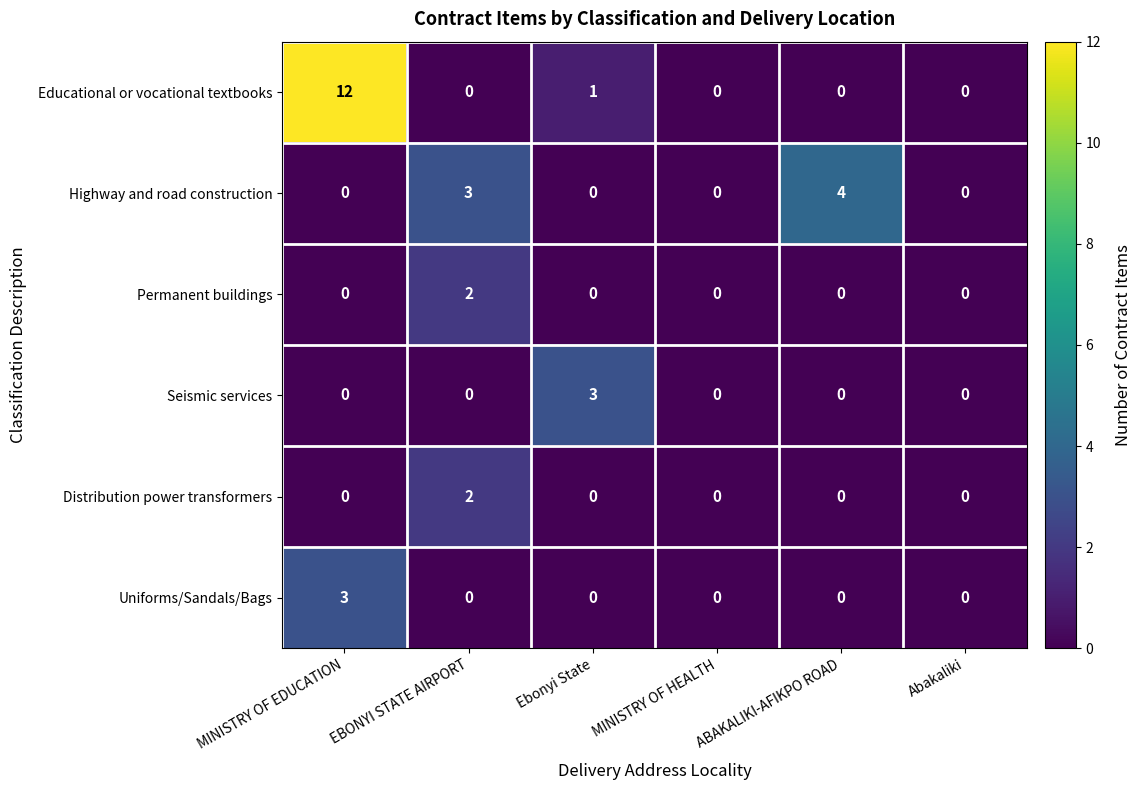

What is the greatest value displayed?

12